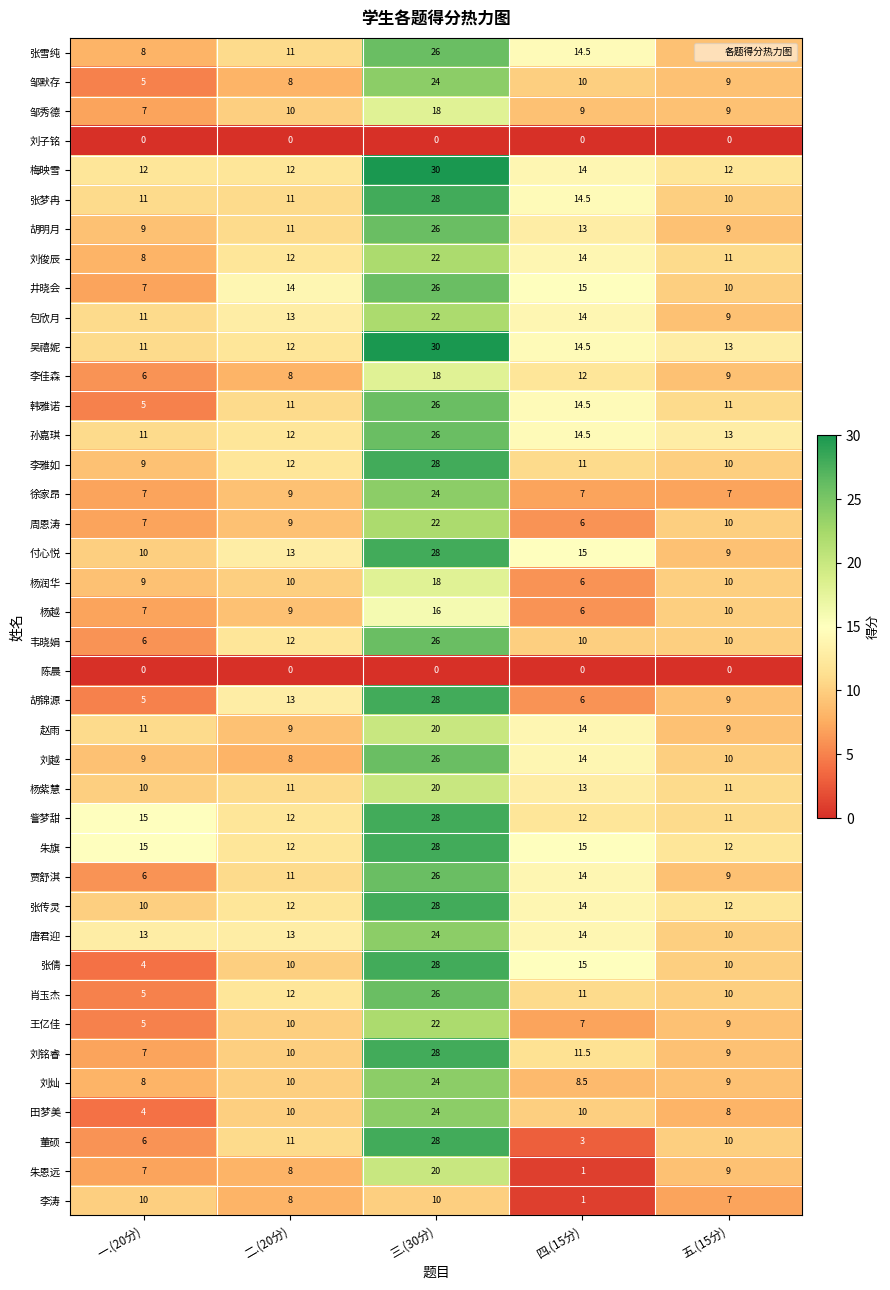

What is the minimum value for 吴禧妮?

11.0